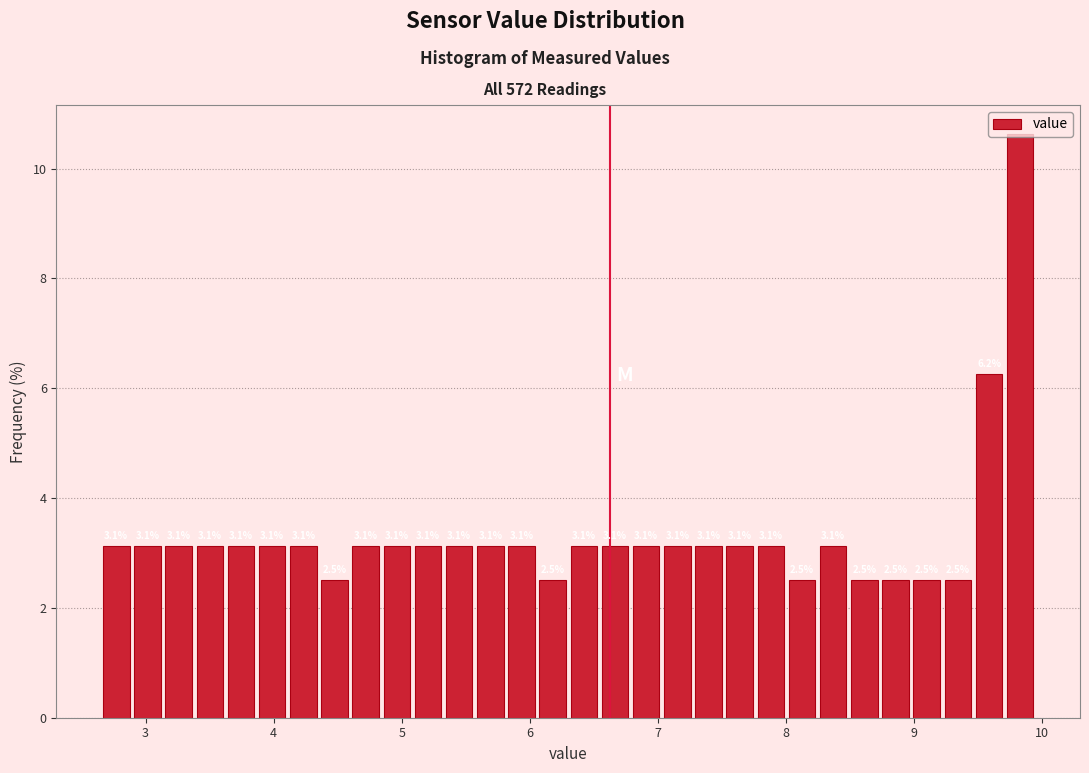

Around what value on the x-axis is the tallest bar? Give the approximate position of its centre, as read against the axis.

9.8